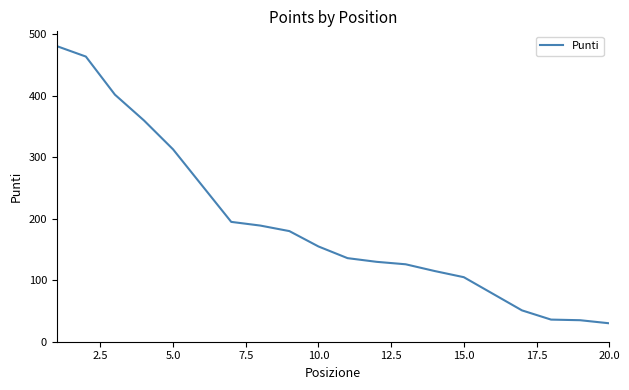

What is the smallest value displayed?

30